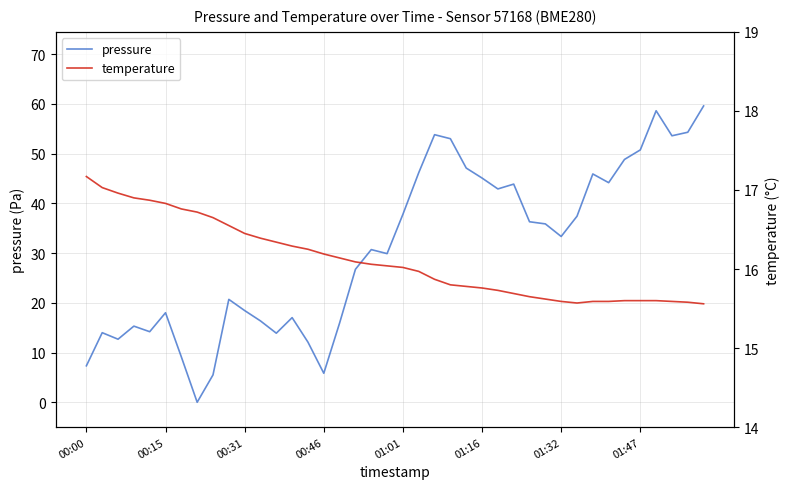

How many data points does each series have?

40